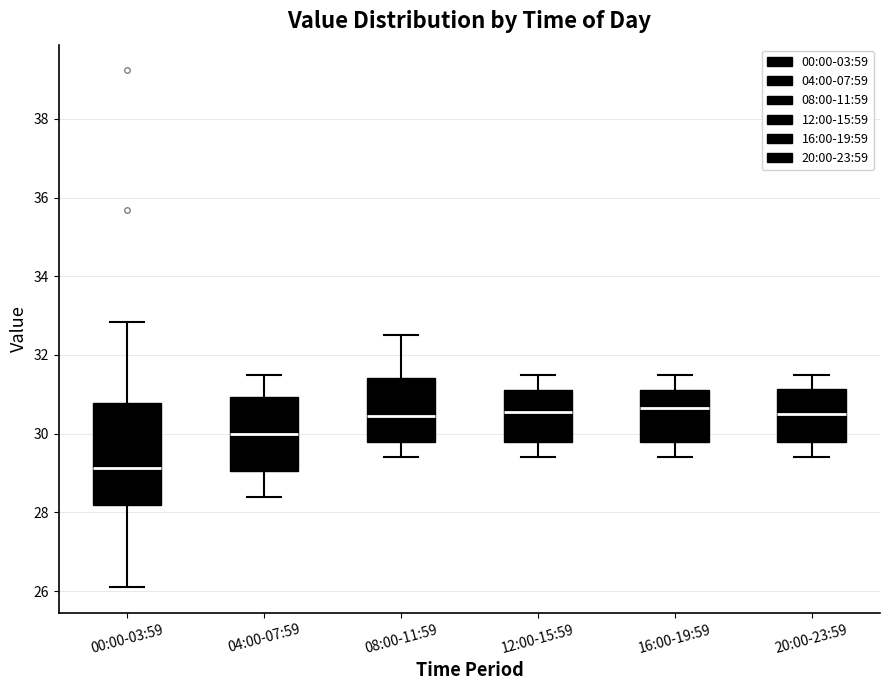

Reading left to right, read every box against the y-axis: the position of its median line, the range the box covers, and the ends of its whiskers. The values are not printed on the chart, so give them approximately, as read against the axis.

00:00-03:59: median 29.2, box 28.2 to 30.8, whiskers 26.2 to 32.8
04:00-07:59: median 30.0, box 29.0 to 31.0, whiskers 28.4 to 31.6
08:00-11:59: median 30.4, box 29.8 to 31.4, whiskers 29.4 to 32.6
12:00-15:59: median 30.6, box 29.8 to 31.2, whiskers 29.4 to 31.6
16:00-19:59: median 30.6, box 29.8 to 31.2, whiskers 29.4 to 31.6
20:00-23:59: median 30.6, box 29.8 to 31.2, whiskers 29.4 to 31.6